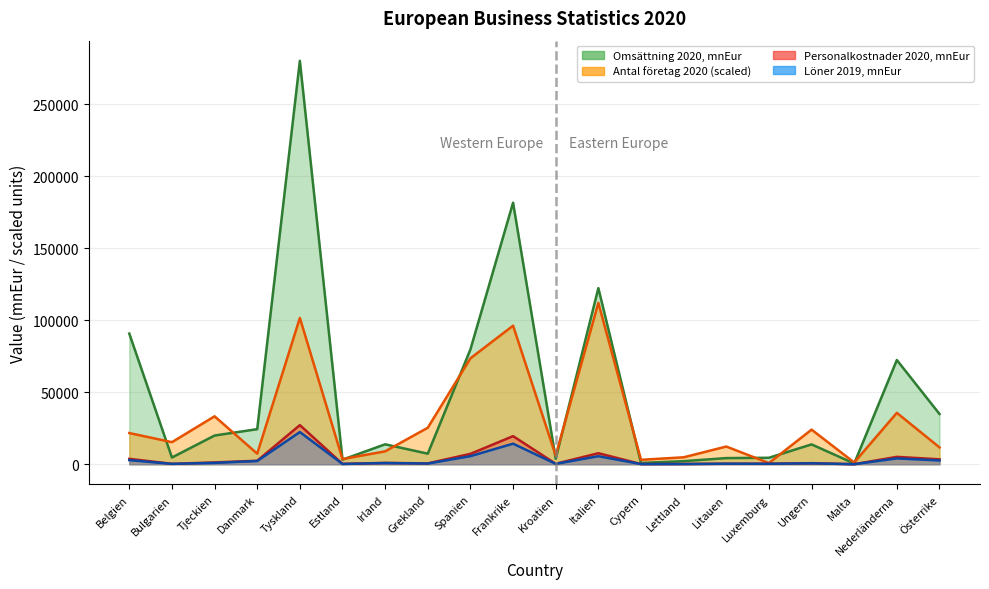

Reading left to right, list all the values displayed in this chart.

Omsättning 2020, mnEur: 90741.7	4672.4	19937.3	24363.9	280172.6	3178.5	13845.7	7338.5	79765.2	181648.5	3845.5	122316.4	906.3	2144.0	4270.4	4490.0	13786.5	504.7	72375.3	34910.7
Personalkostnader 2020, mnEur: 3737.3	290.3	1258.7	2429.0	27165.5	255.6	911.3	596.5	7213.6	19511.4	314.5	7660.4	137.7	193.2	367.5	356.1	745.7	41.1	5125.9	3421.4
Löner 2019, mnEur: 2849.1	250.2	941.0	2234.4	22358.3	191.5	838.7	477.6	5620.8	14276.0	275.6	5583.5	118.7	155.8	361.2	313.1	641.4	38.1	4051.5	2617.0
Antal företag 2020: 21660.6	15329.9	33286.3	7354.7	101619.3	3583.6	8961.0	25352.2	73572.6	96223.8	6049.5	112069.0	3074.0	4817.1	12291.3	825.2	24043.3	1211.4	35681.5	11693.7